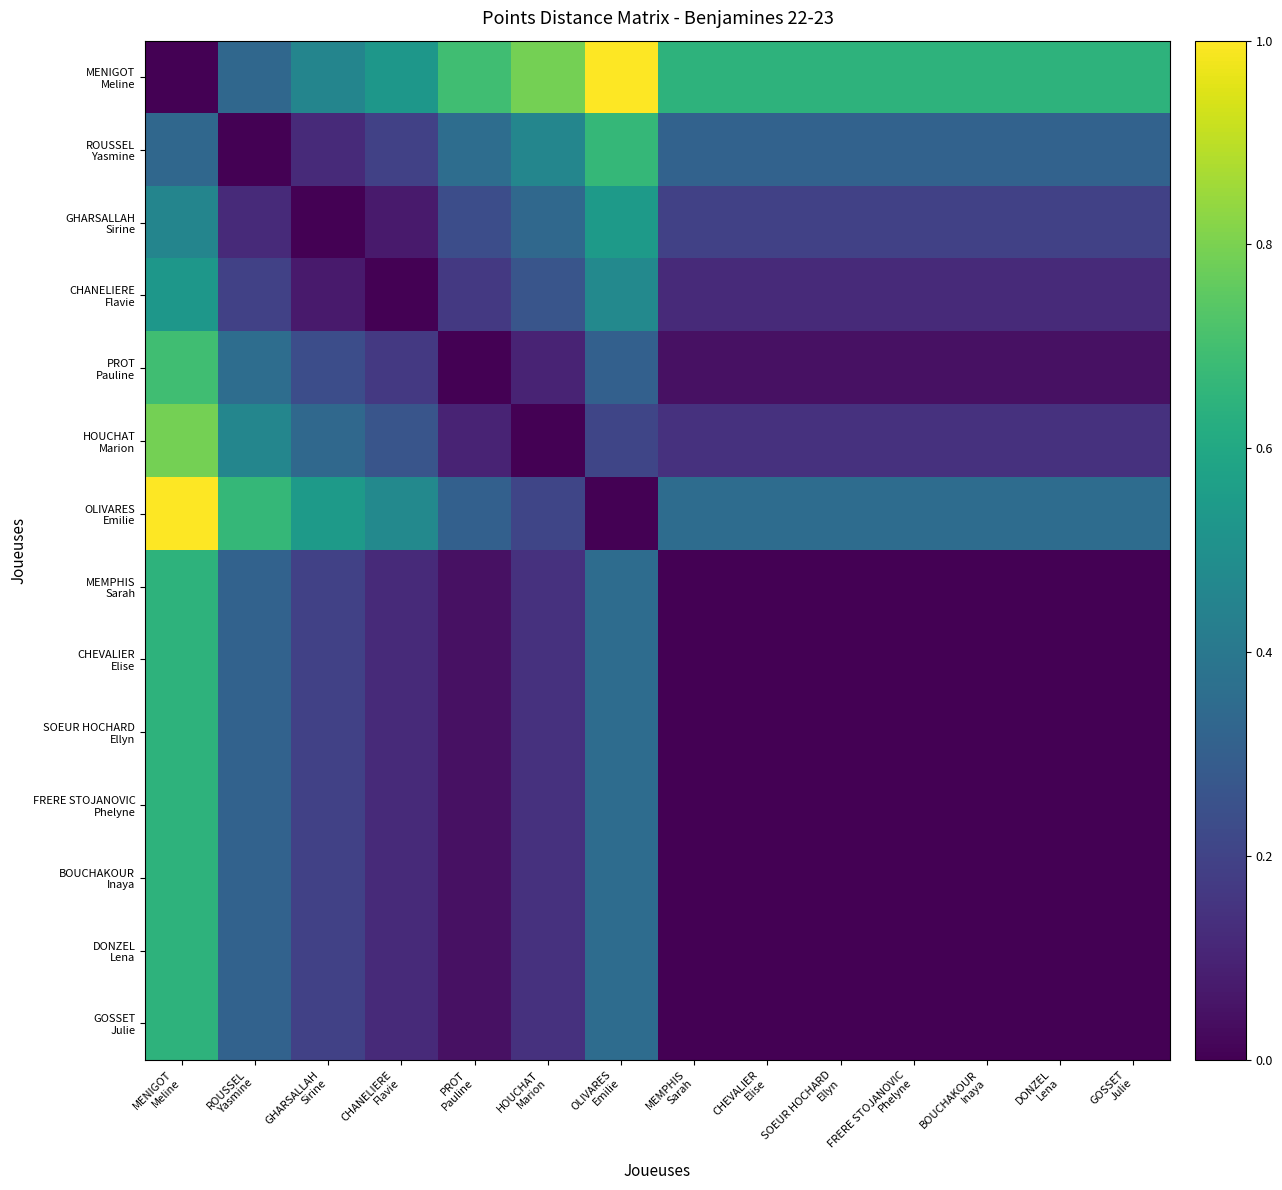

How many distinct data groups are displayed?

14